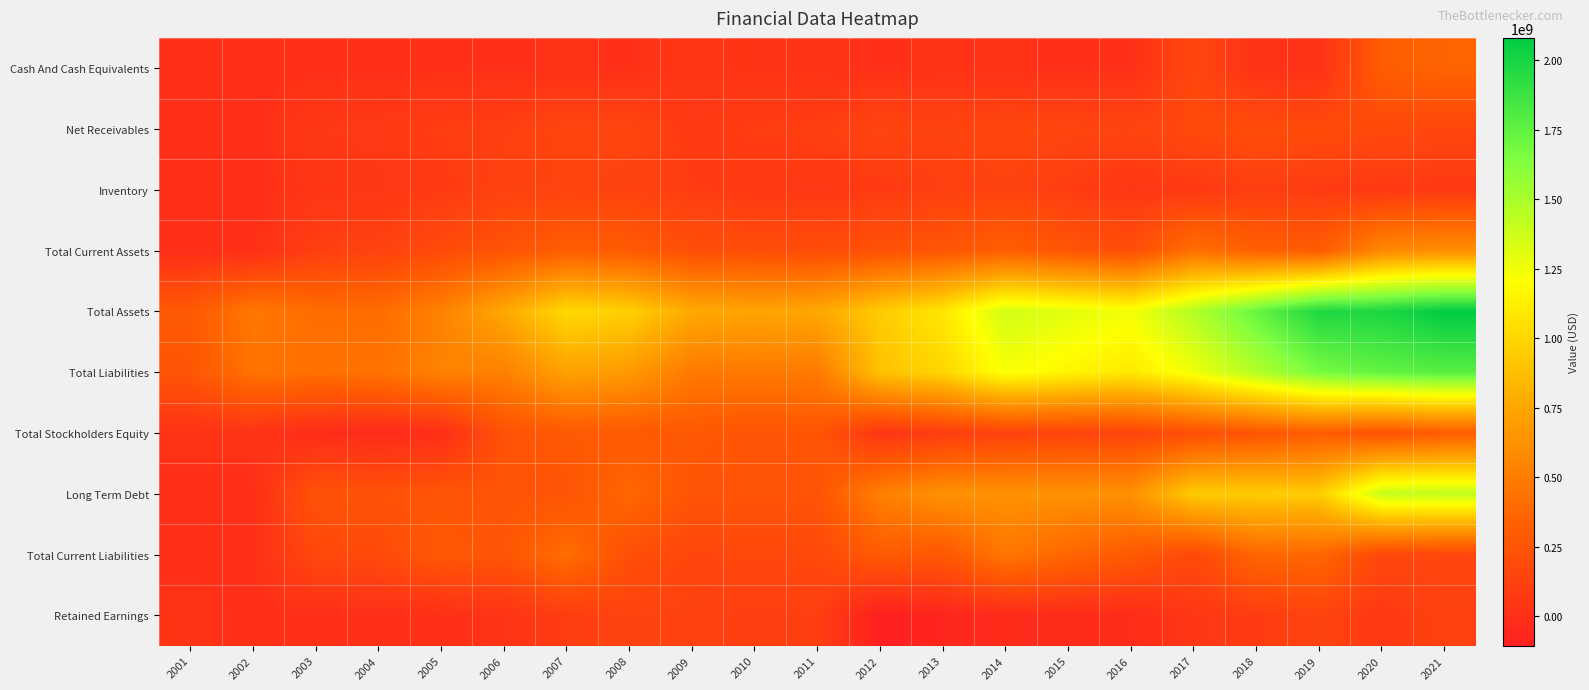

What is the total value across all series at 2005?

1971095000